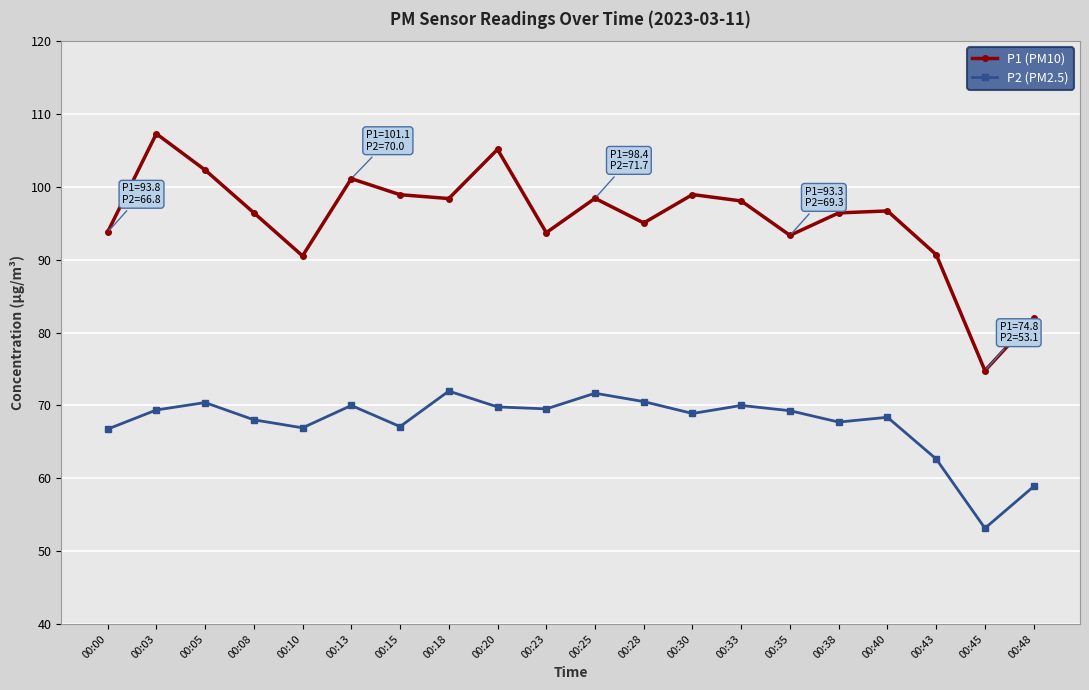

True or false: P2 (PM2.5) and P1 (PM10) cross at least once.

False